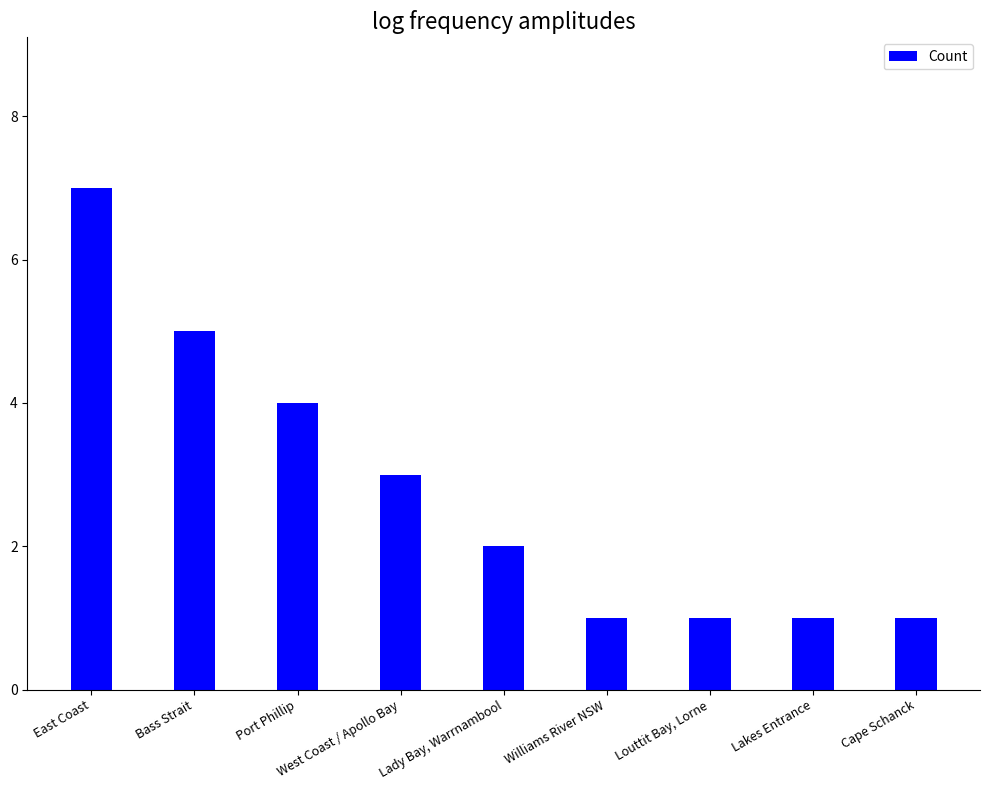

What is the sum of the values at Louttit Bay, Lorne and Port Phillip?

5